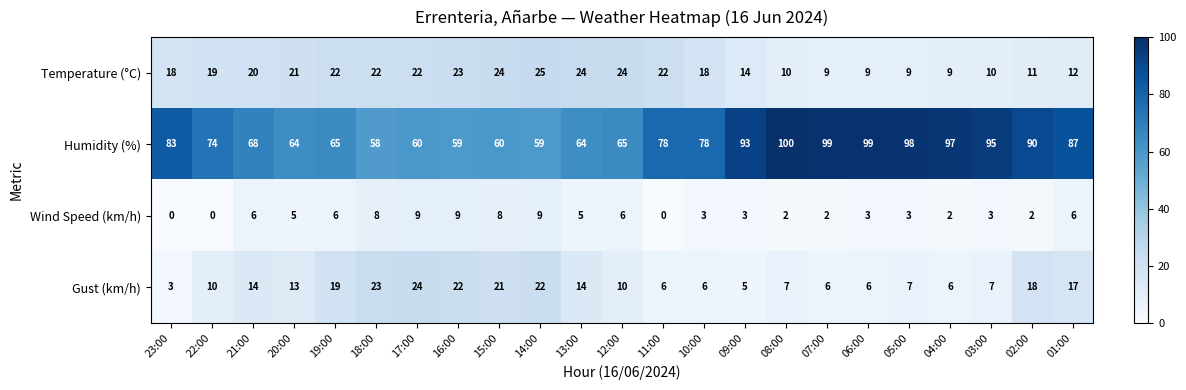

Where does the Humidity (%) series first go above 78?

23:00